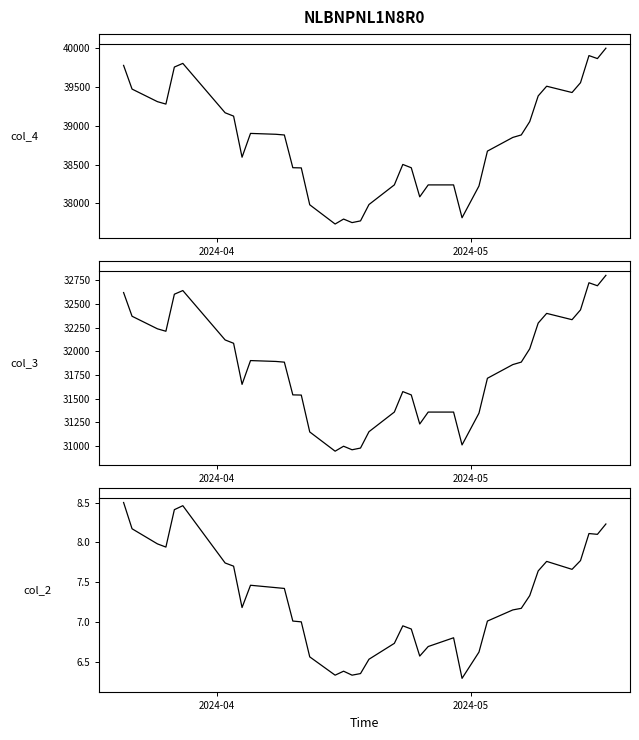

List the series in order of their overall mean, lowest first.

Waarde op laatste reset (col_2), Resetniveau (col_3), Koers onderliggende (col_4)